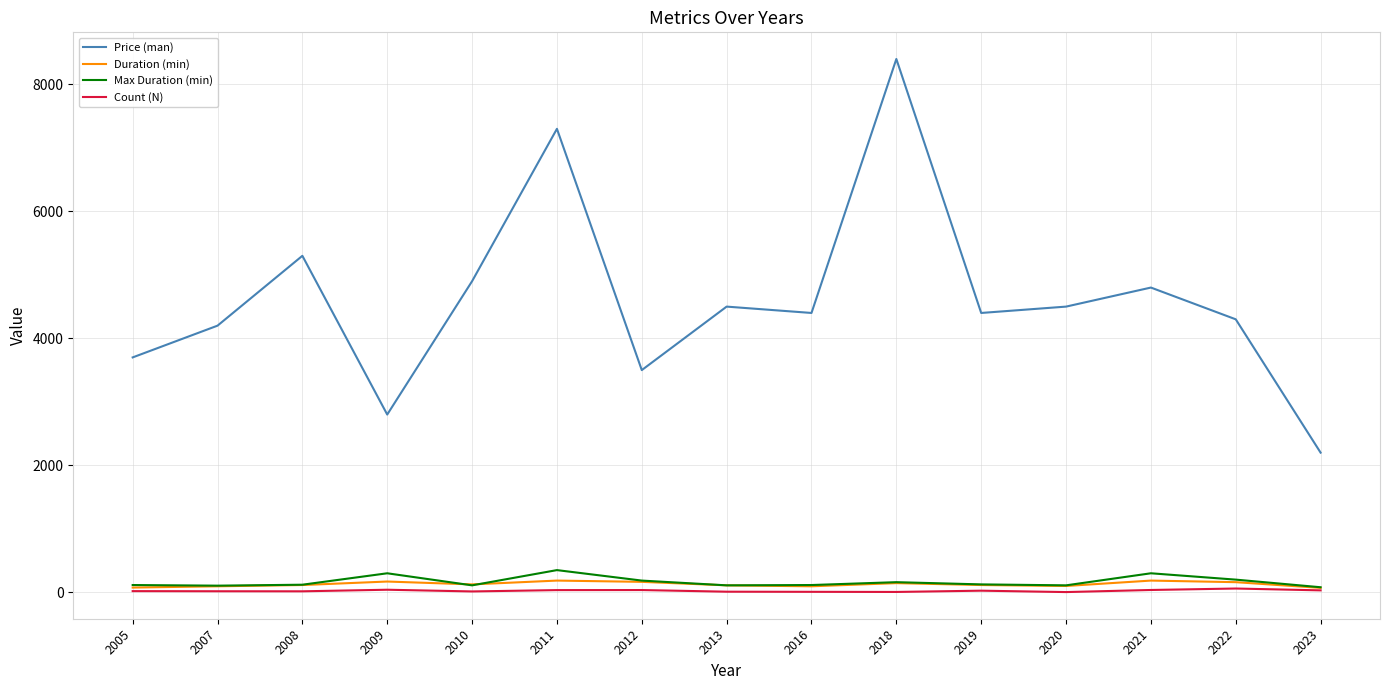

True or false: Price (man) and Count (N) intersect in this chart.

False